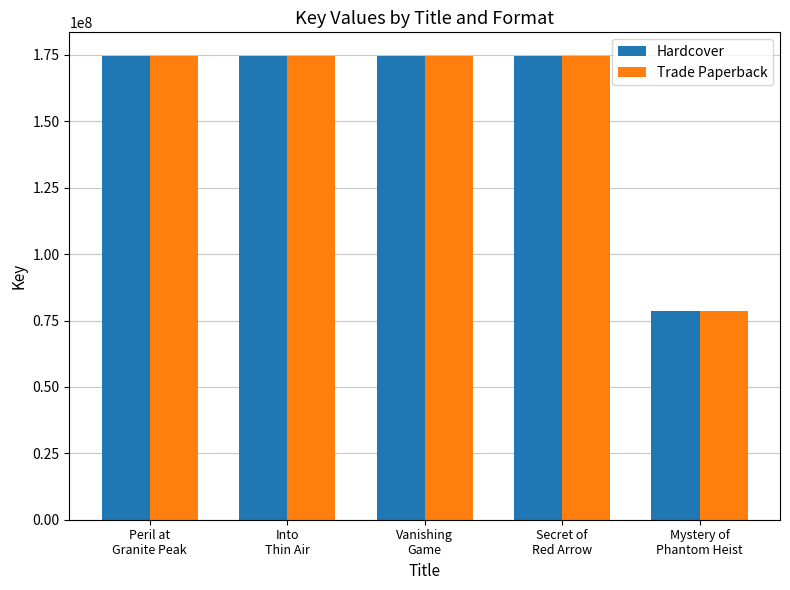

What is the maximum value for Hardcover?

174754474